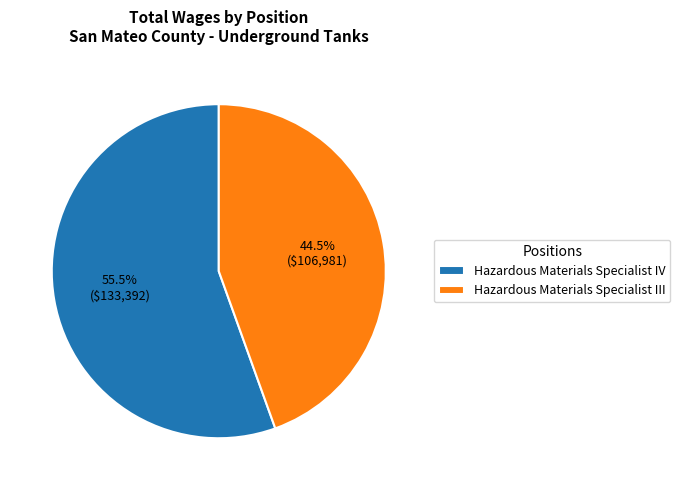

Which category has the biggest portion of the pie?

Hazardous Materials Specialist IV